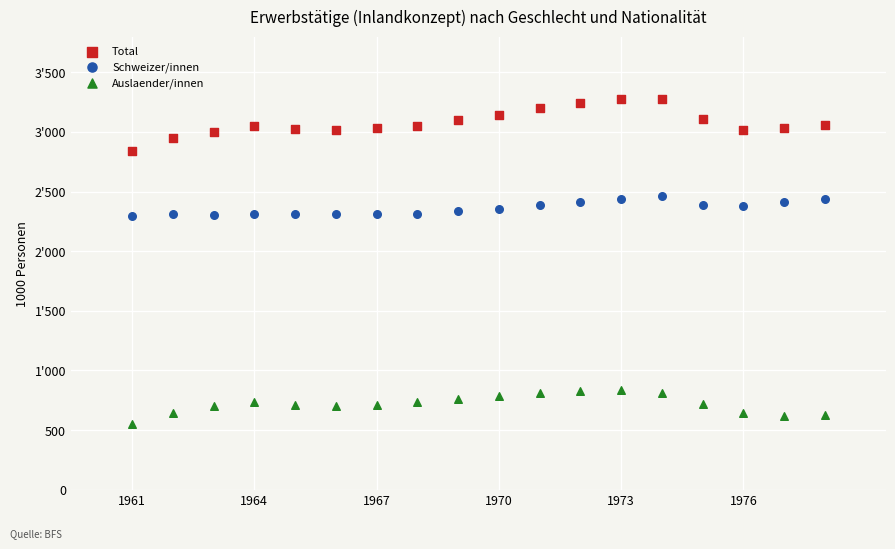

Which series has the widest spread of Y values?

Total